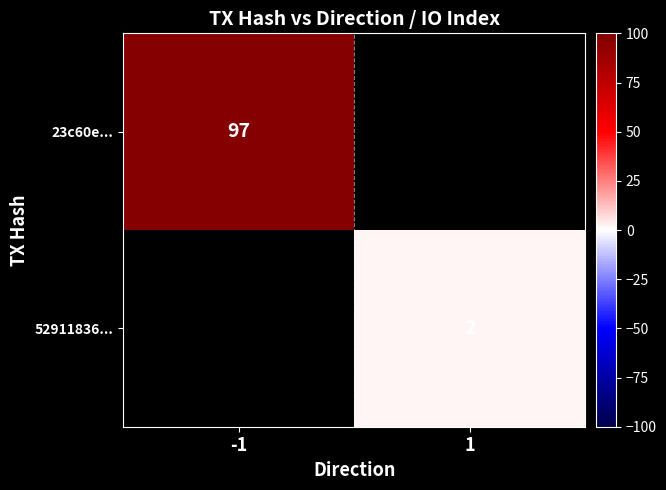

True or false: 52911836... has a value of 1 at 1.

False